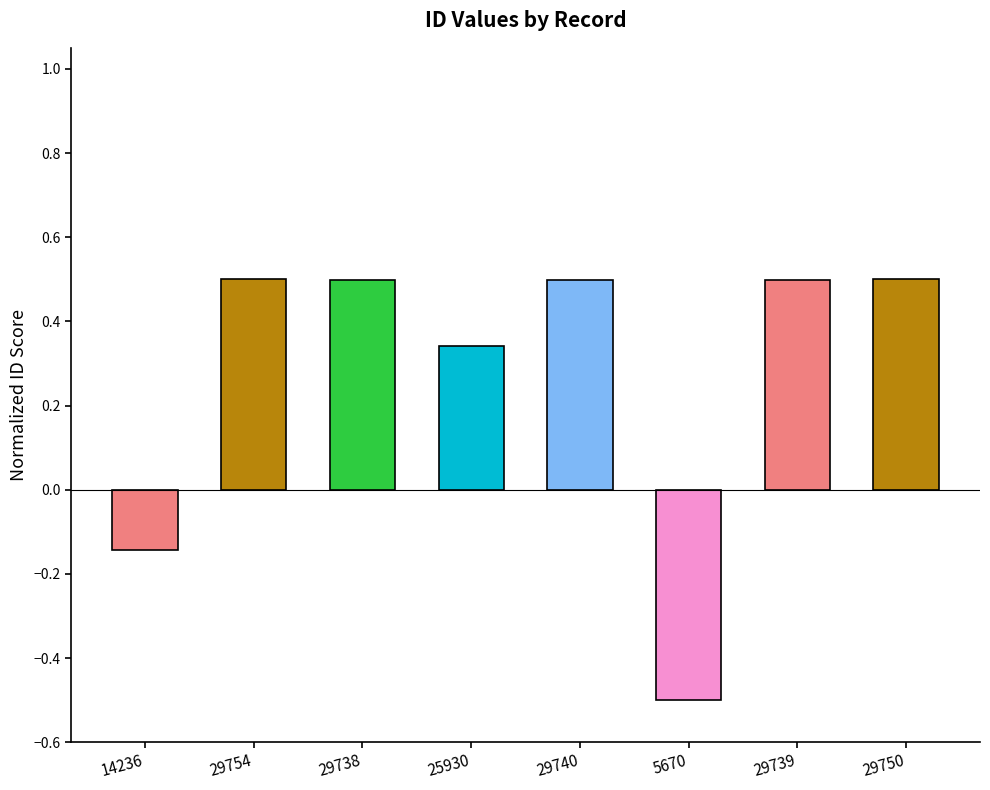

Count the values in the range 0 to 1.

6